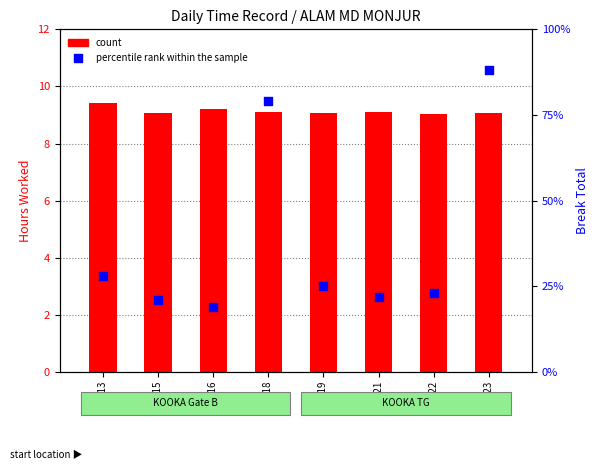

At which category is the sum across all series the highest?

Day 23